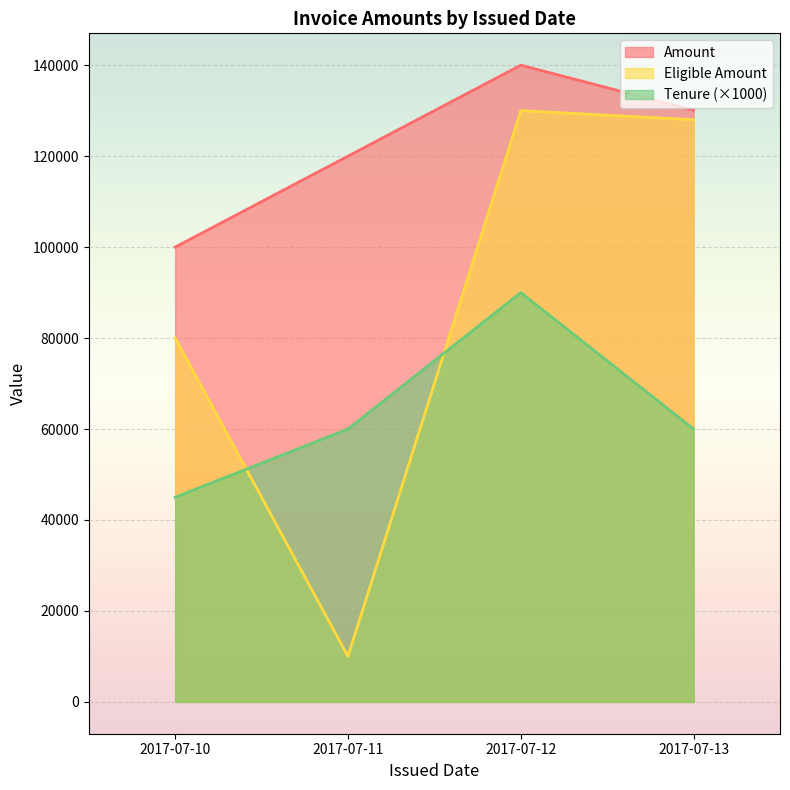

Where do Eligible Amount and Tenure first cross each other?

2017-07-10 and 2017-07-11